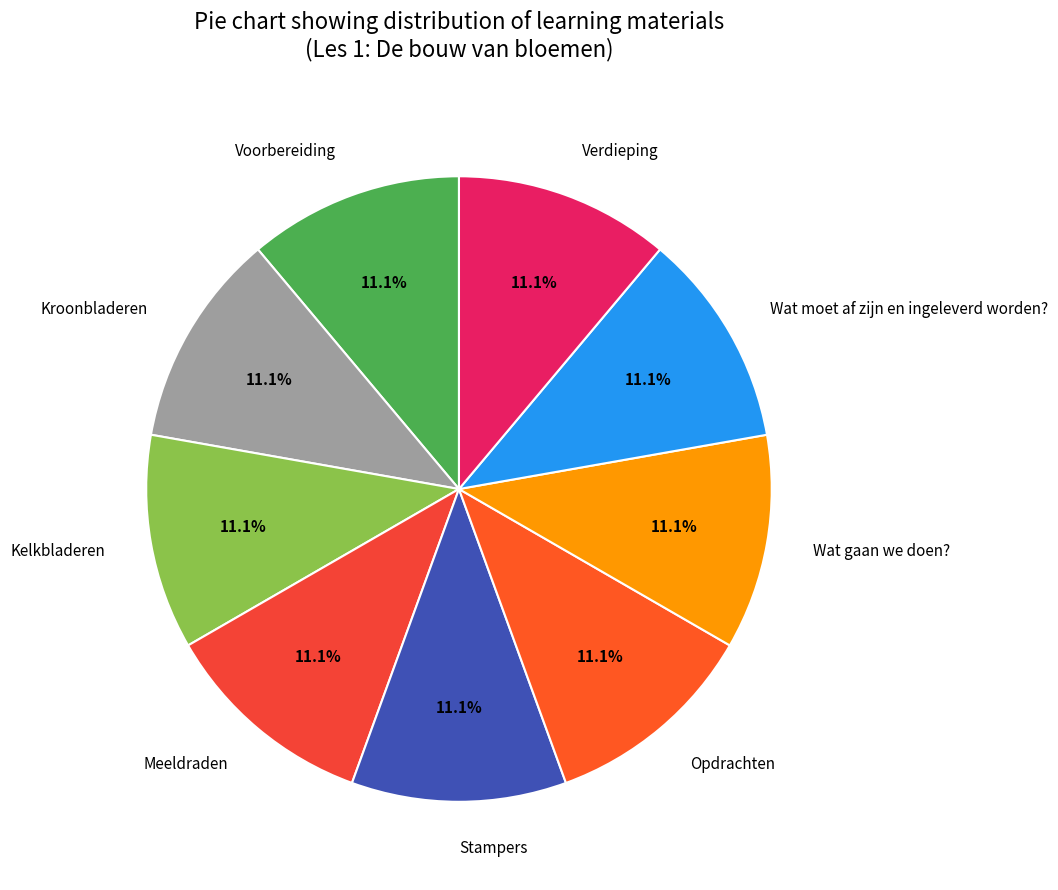

How much of the chart is everything except Meeldraden?

88.9%